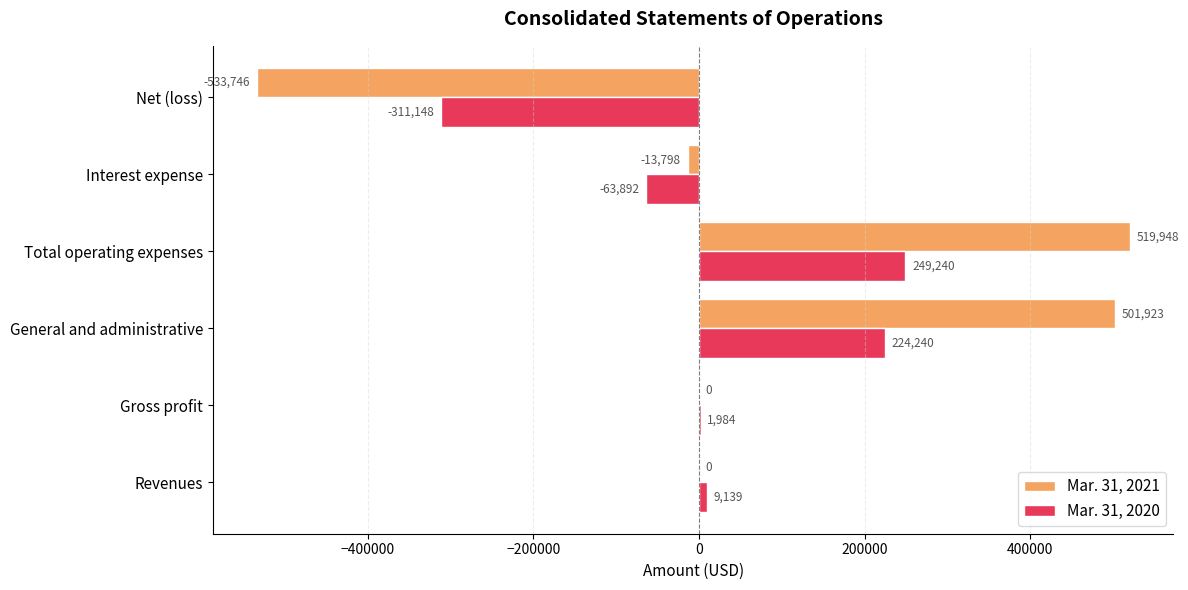

Which category has the highest value across all series?

Total operating expenses